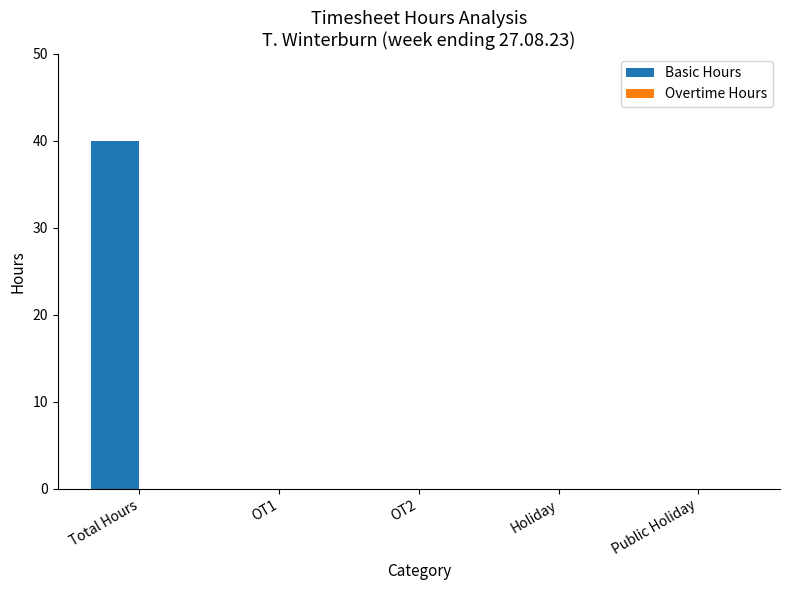

How many distinct data groups are displayed?

1